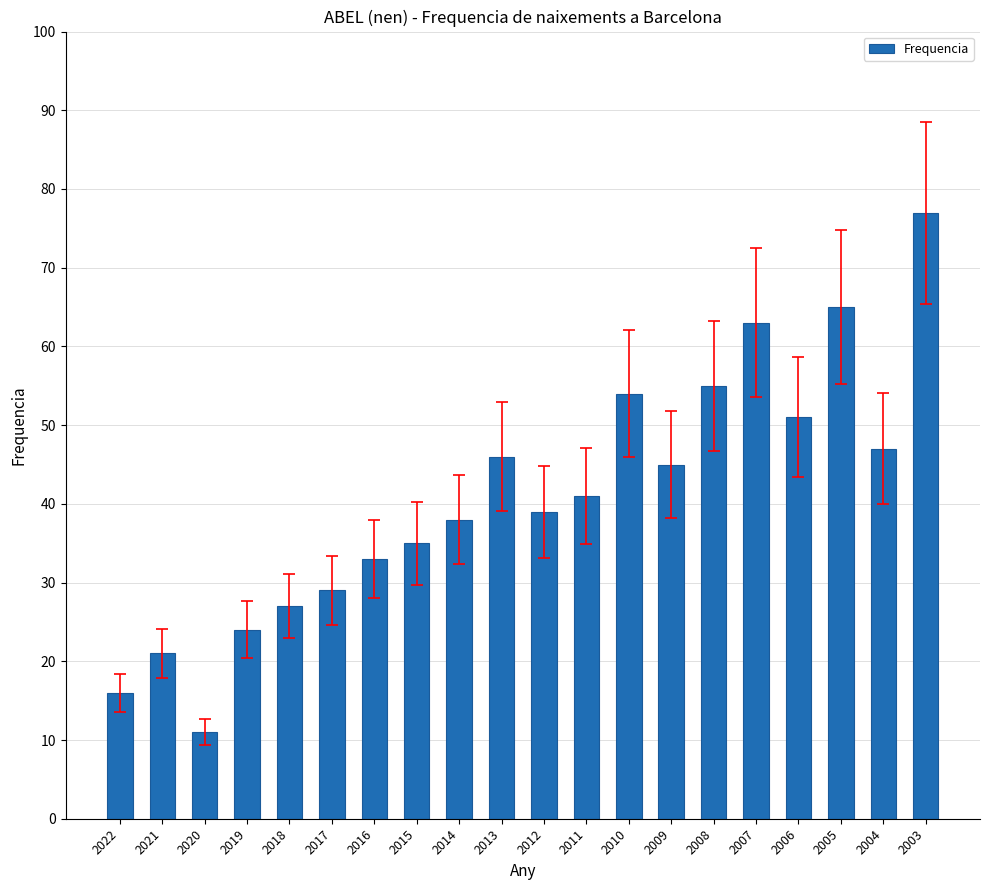

What is the difference between the maximum and minimum values?

66